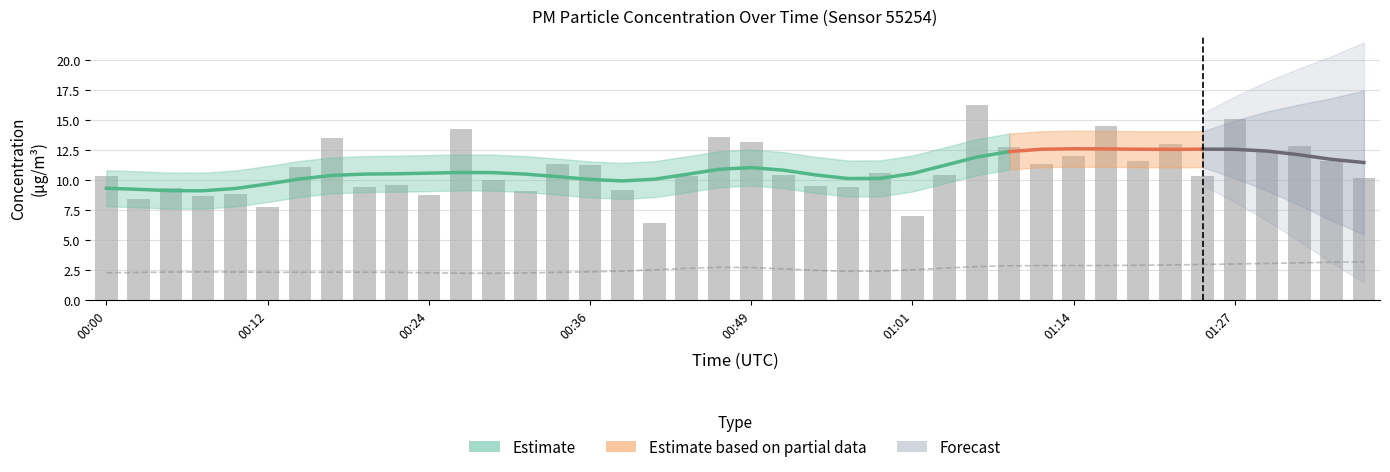

List the labels in order of value, largest first.

01:06, 01:27, 01:16, 00:27, 00:46, 00:17, 00:49, 01:21, 01:31, 01:08, 01:29, 01:14, 01:19, 01:34, 01:11, 00:34, 00:36, 00:15, 00:58, 00:51, 01:03, 01:24, 00:00, 00:44, 01:36, 00:29, 00:22, 00:54, 00:19, 00:56, 00:05, 00:39, 00:32, 00:10, 00:24, 00:07, 00:02, 00:12, 01:01, 00:41